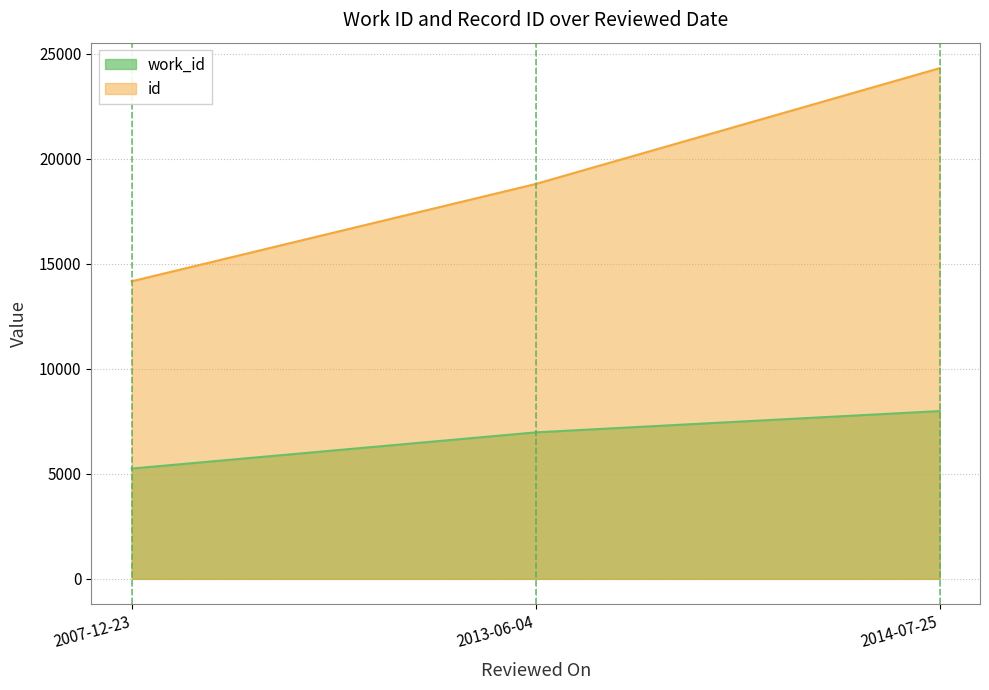

How many values in the id series are below 18792?

1